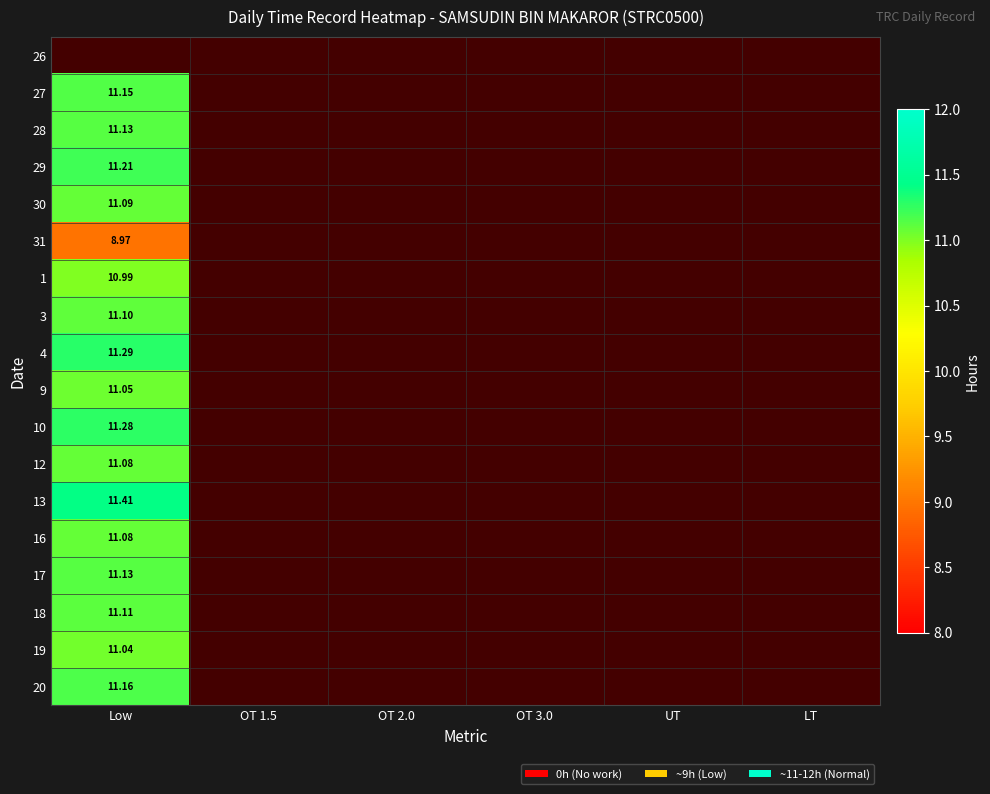

Where is 16 nearest to the value 11?

Low